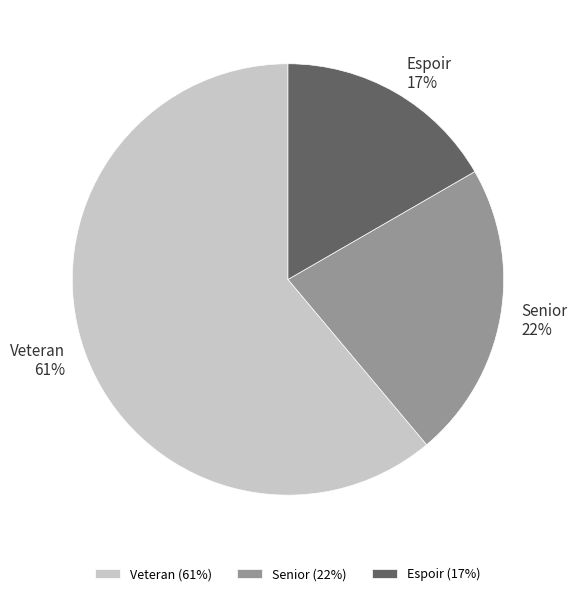

Is there a majority slice in this chart?

Yes